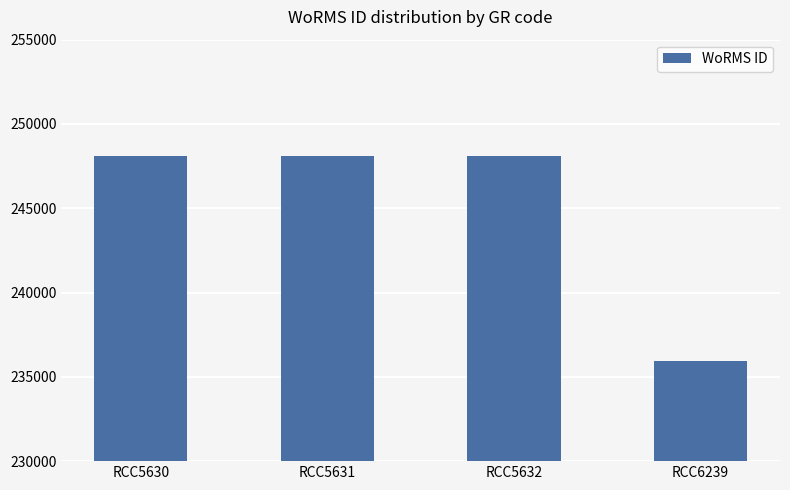

What is the change in value from RCC5631 to RCC6239?

-12169